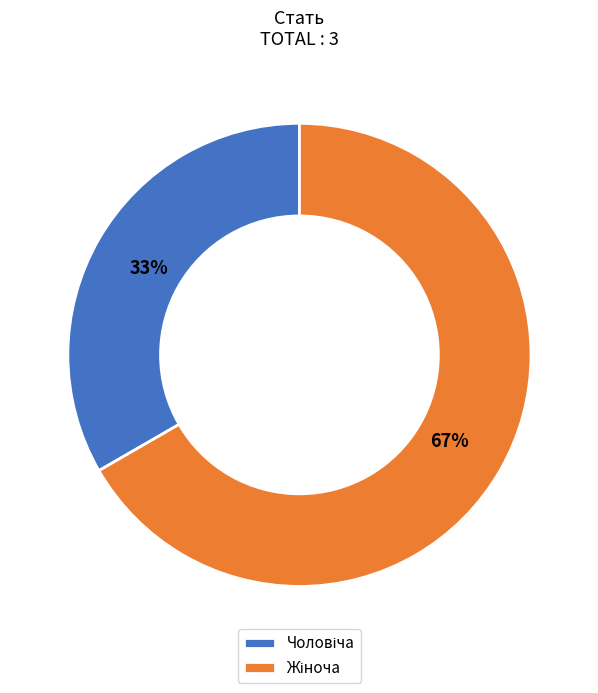

To the nearest percent, what is the average slice percentage?

50%